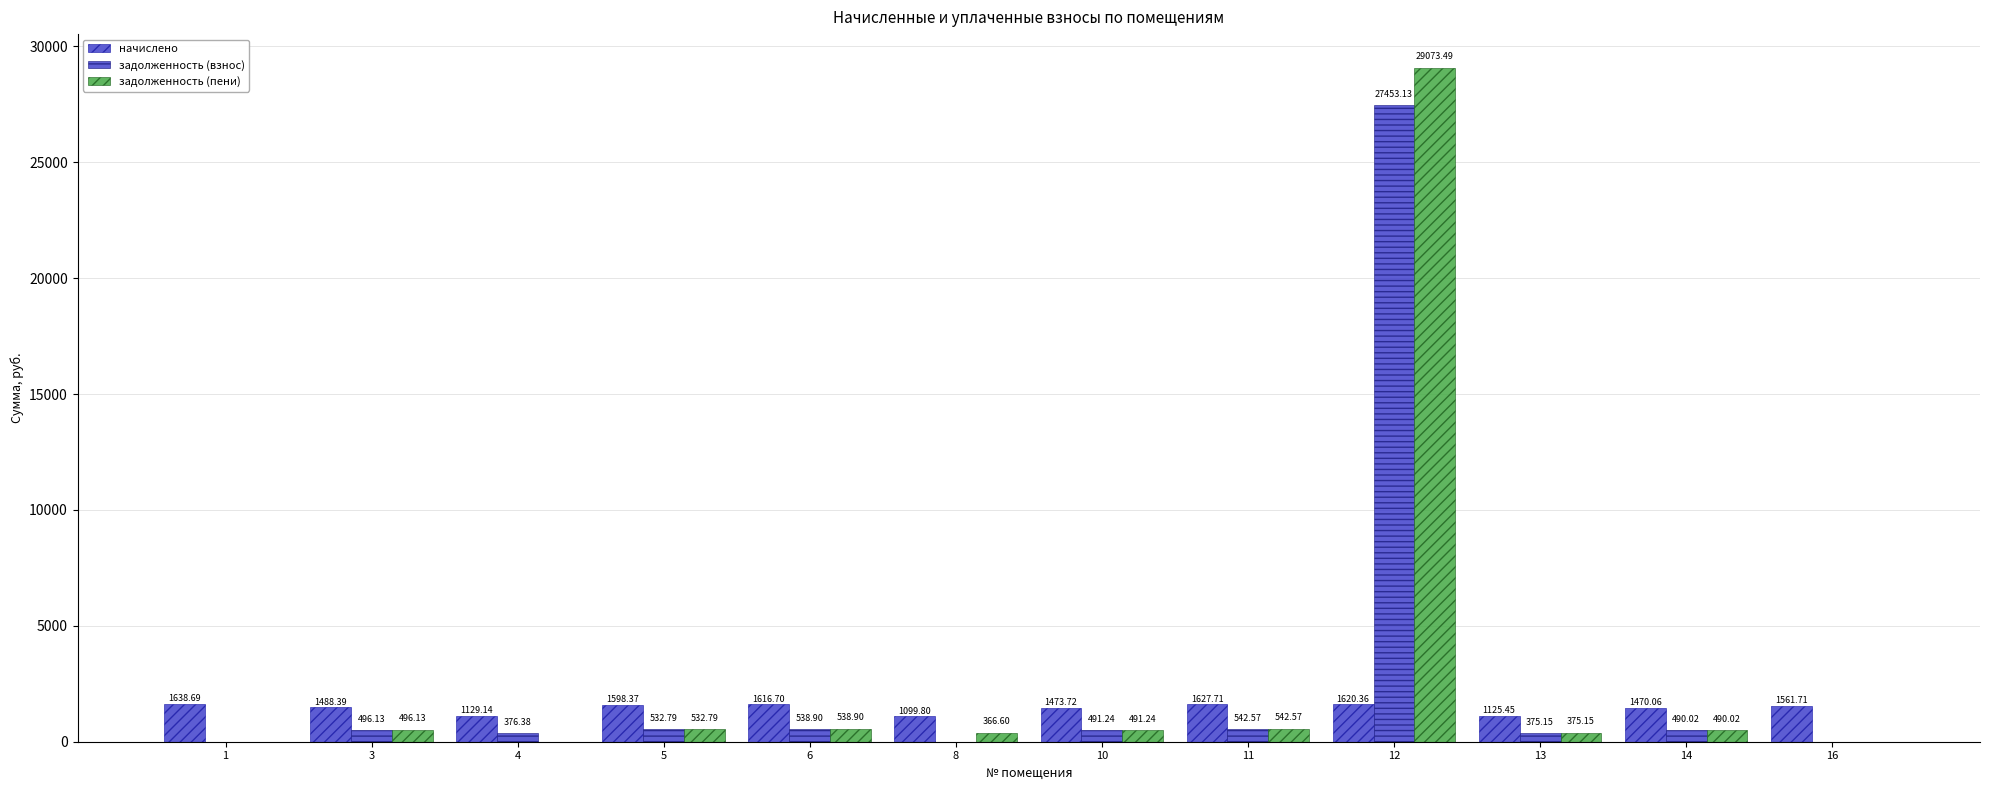

True or false: начислено has a value of 1638.7 at 1.

True